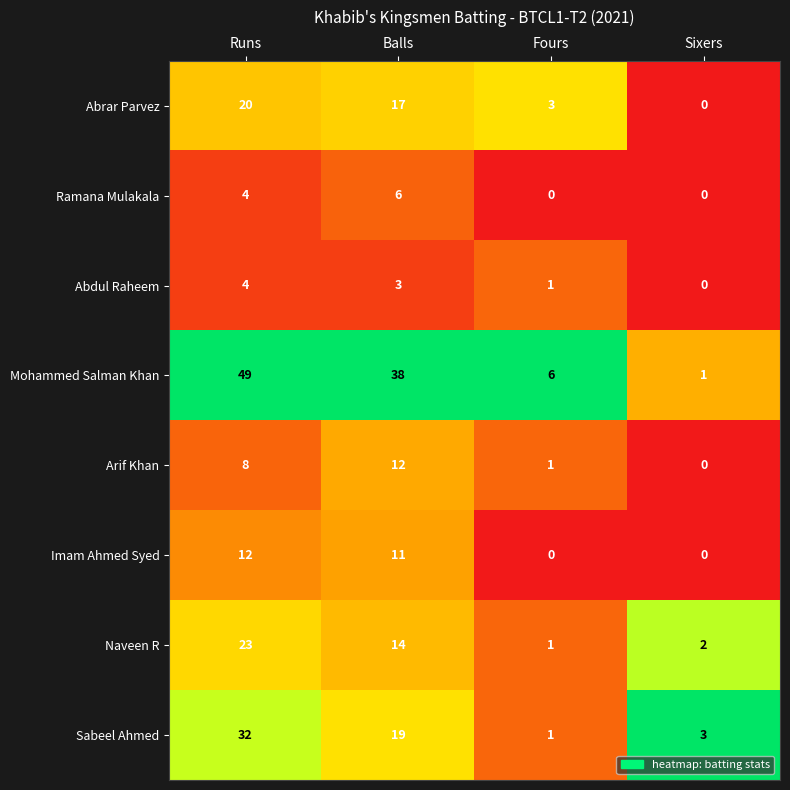

The Arif Khan series shows 1 at Fours. True or false?

True